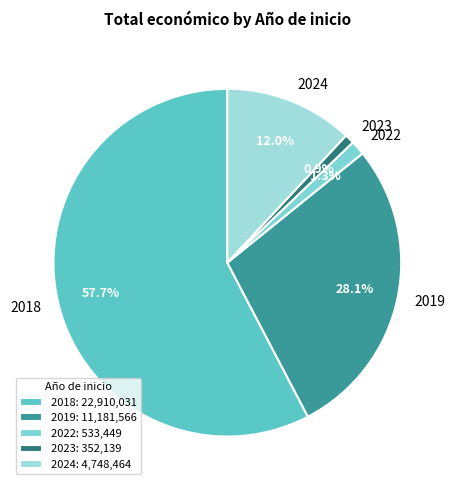

Combined, do 2019 and 2022 account for over 50%?

No